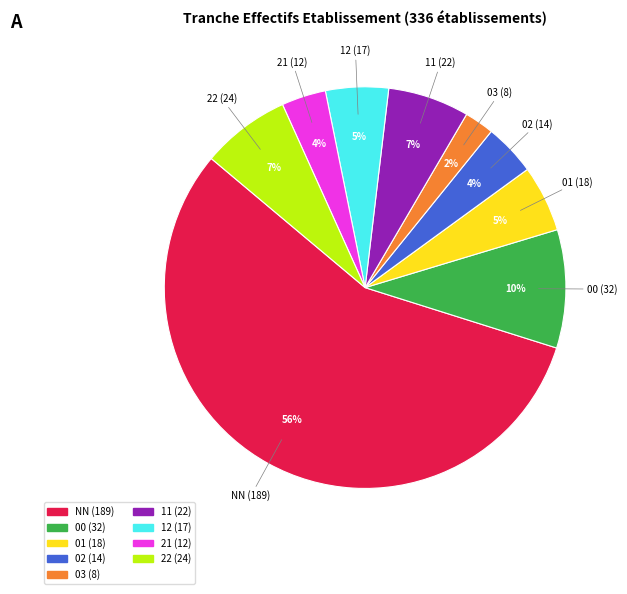

Which has a higher value, 12 or 00?

00